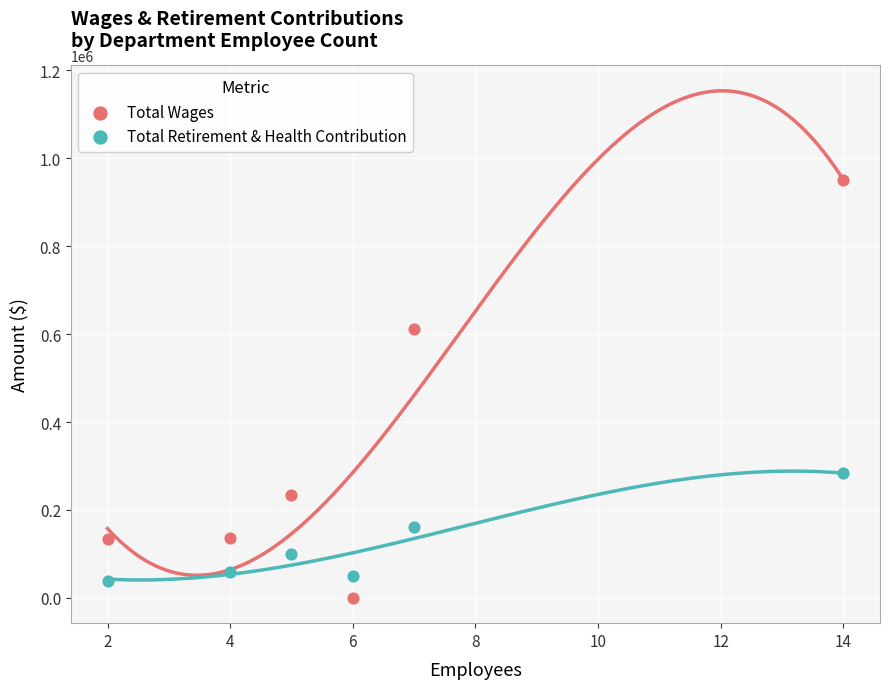

Across all series, what Y value is closest to 474760?

611383